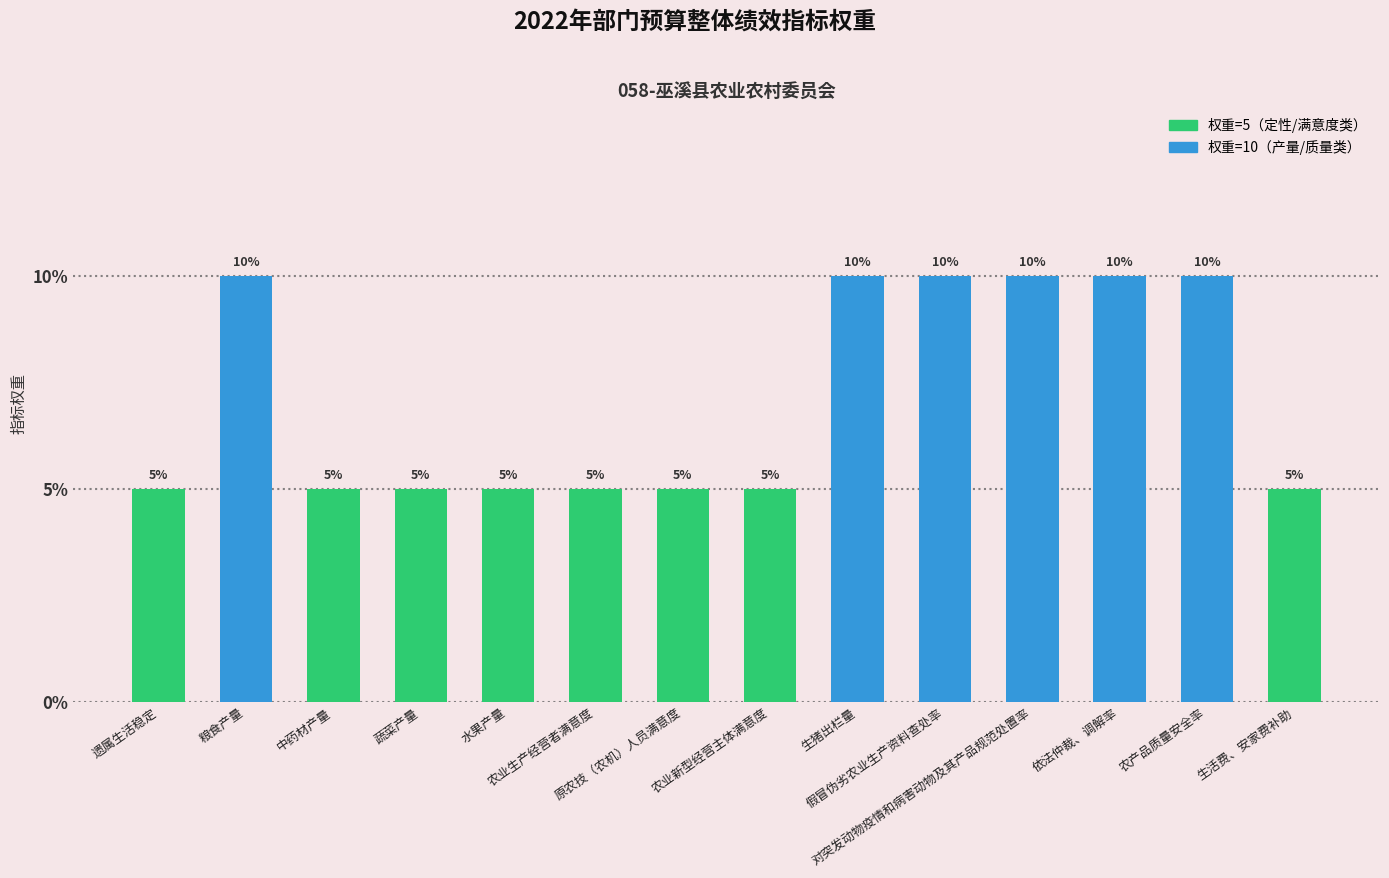

True or false: the data shows 10 at 假冒伪劣农业生产资料查处率.

True